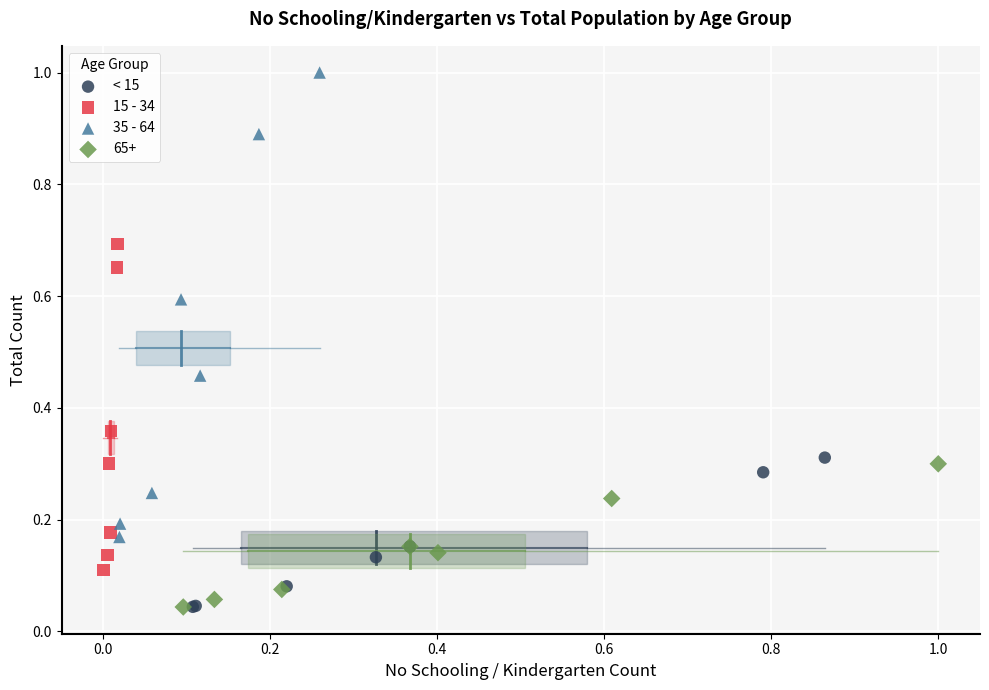

Which series has the largest Y range (max minus min)?

35 - 64